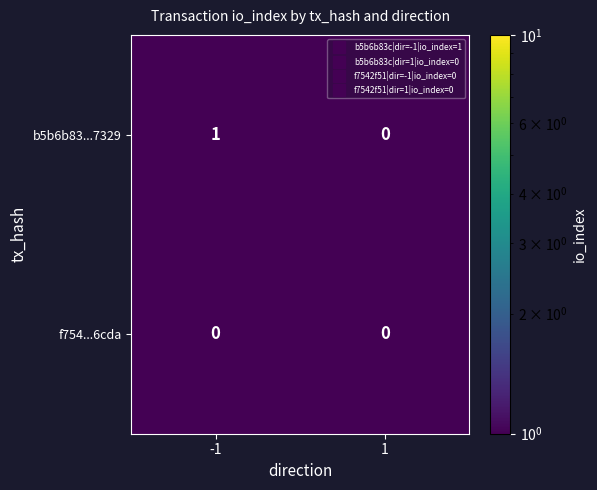

True or false: f754...6cda has a value of 0 at -1.

True